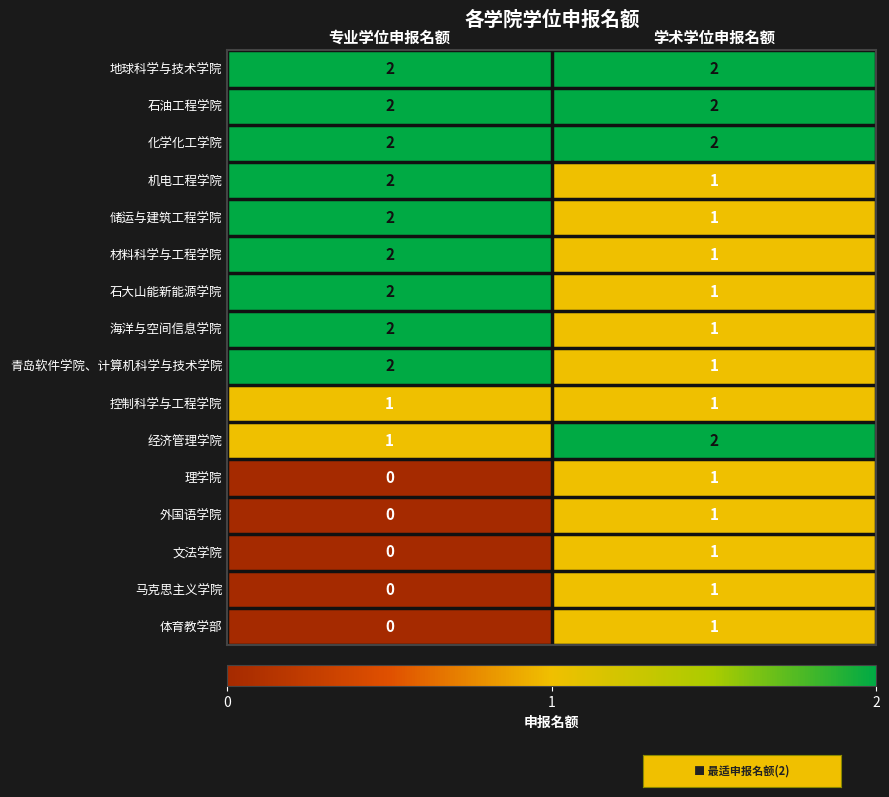

Rank the categories by 外国语学院 value from lowest to highest.

专业学位申报名额, 学术学位申报名额